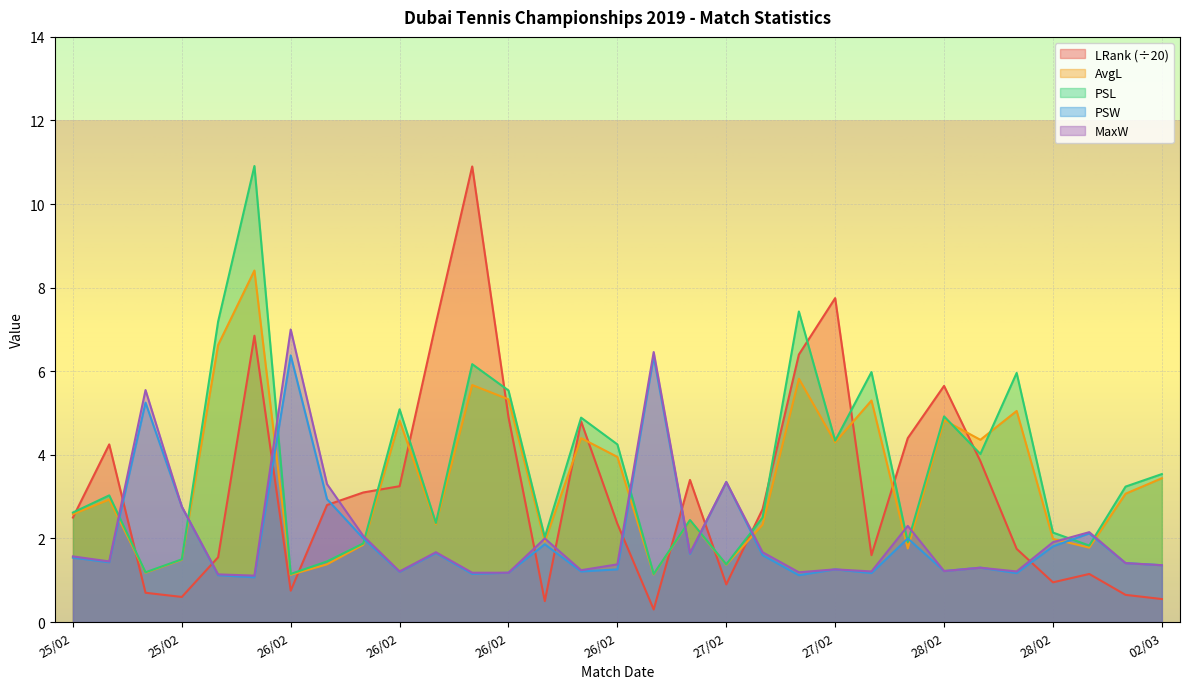

True or false: MaxW and LRank intersect in this chart.

True